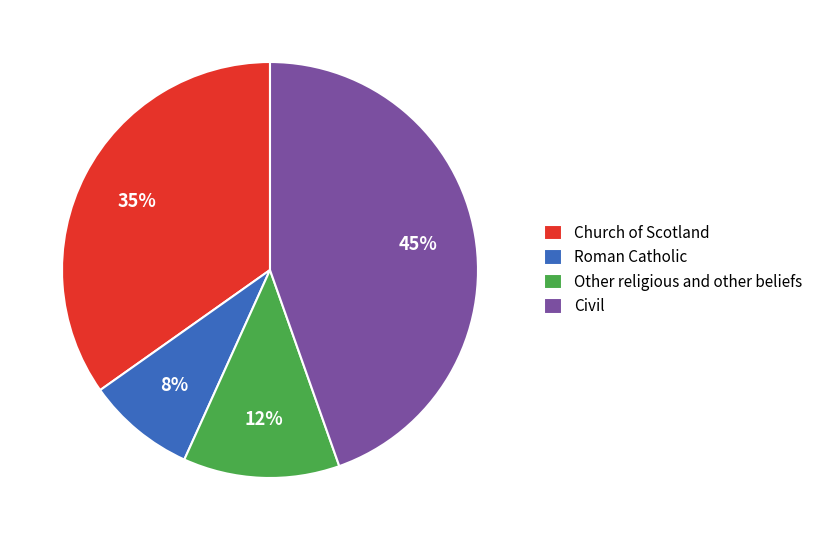

To the nearest percent, what is the difference between the Church of Scotland and Civil slice percentages?

10%